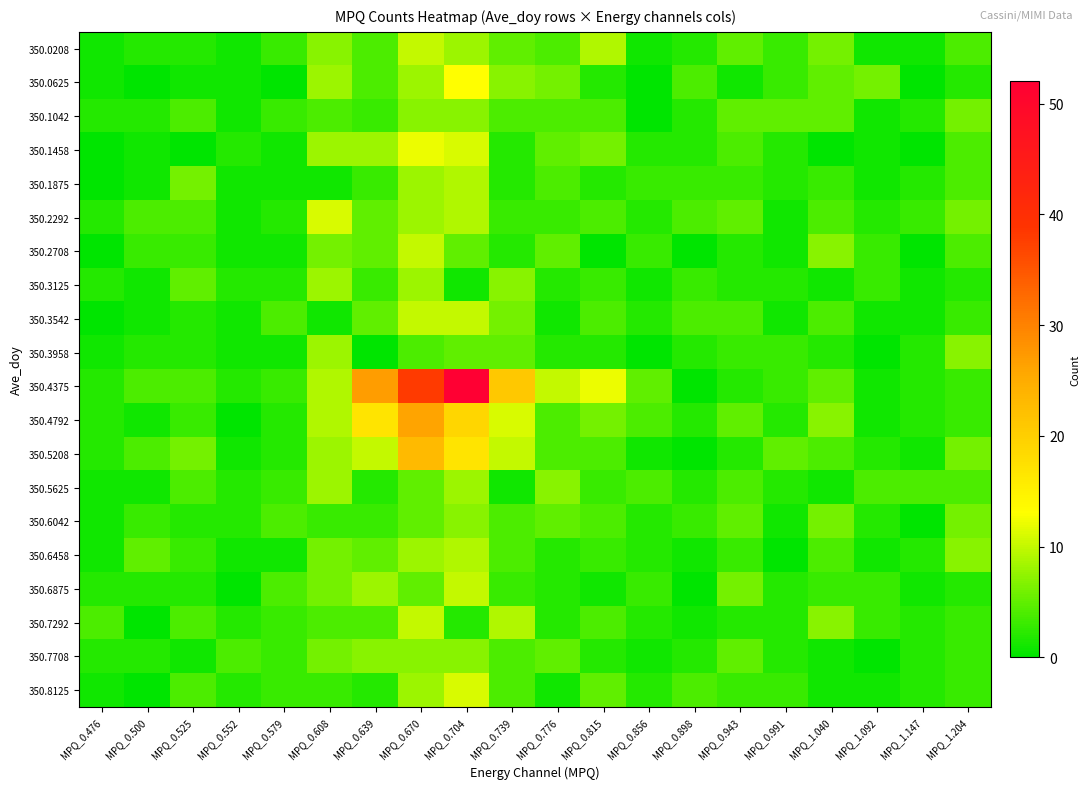

At how many categories does at least one series exceed 2?

20